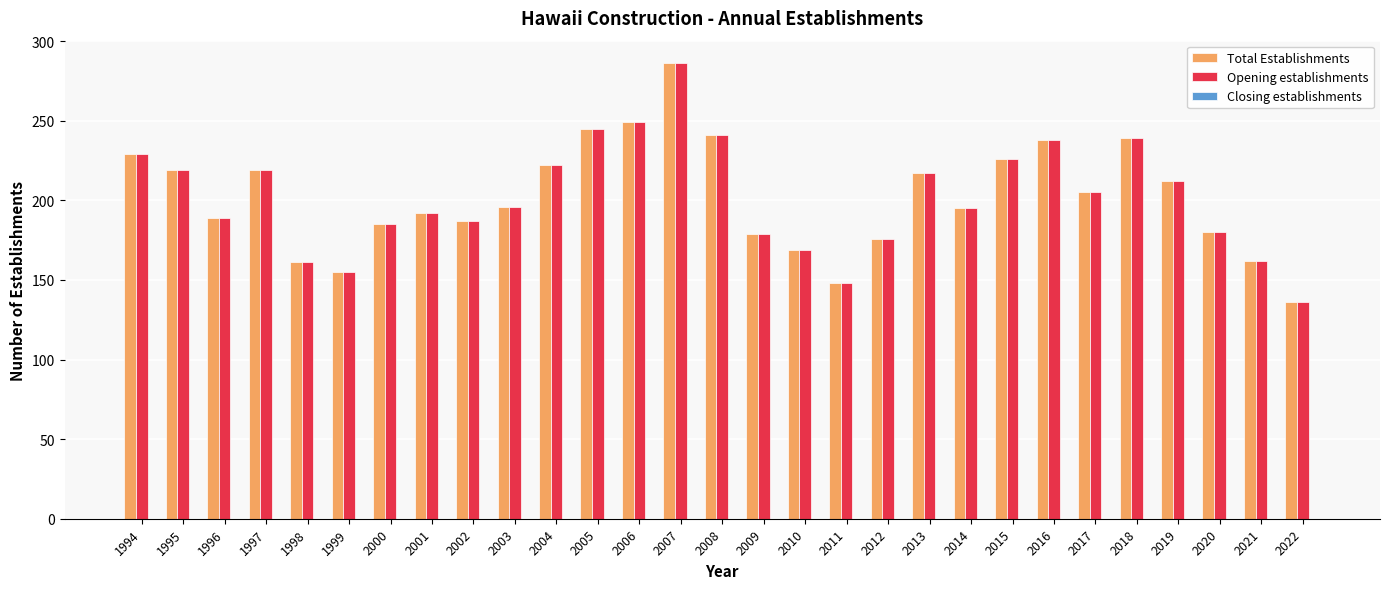

How many bars are there in total?

58